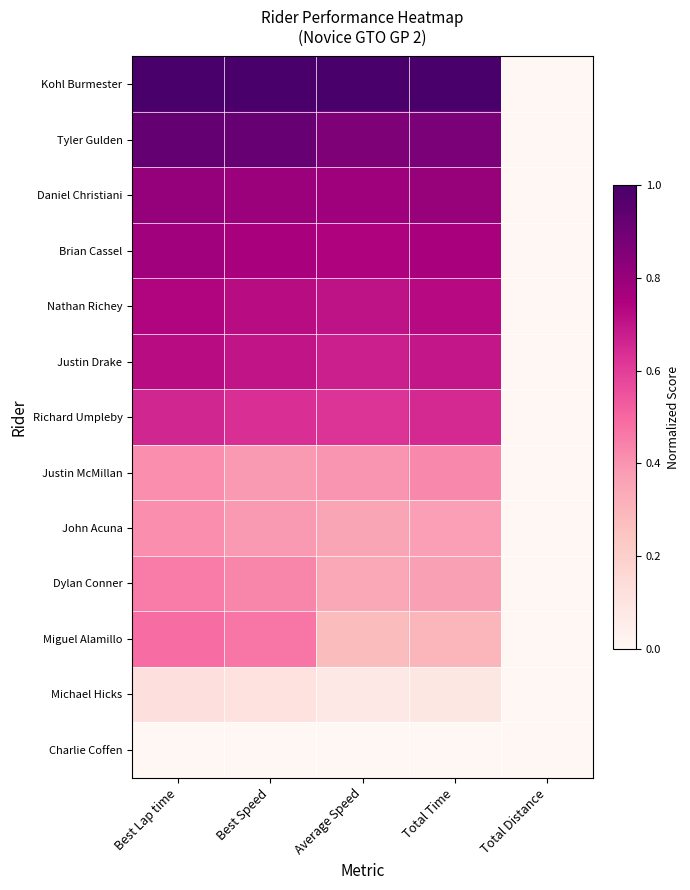

At which category is the sum across all series the highest?

Best Lap time